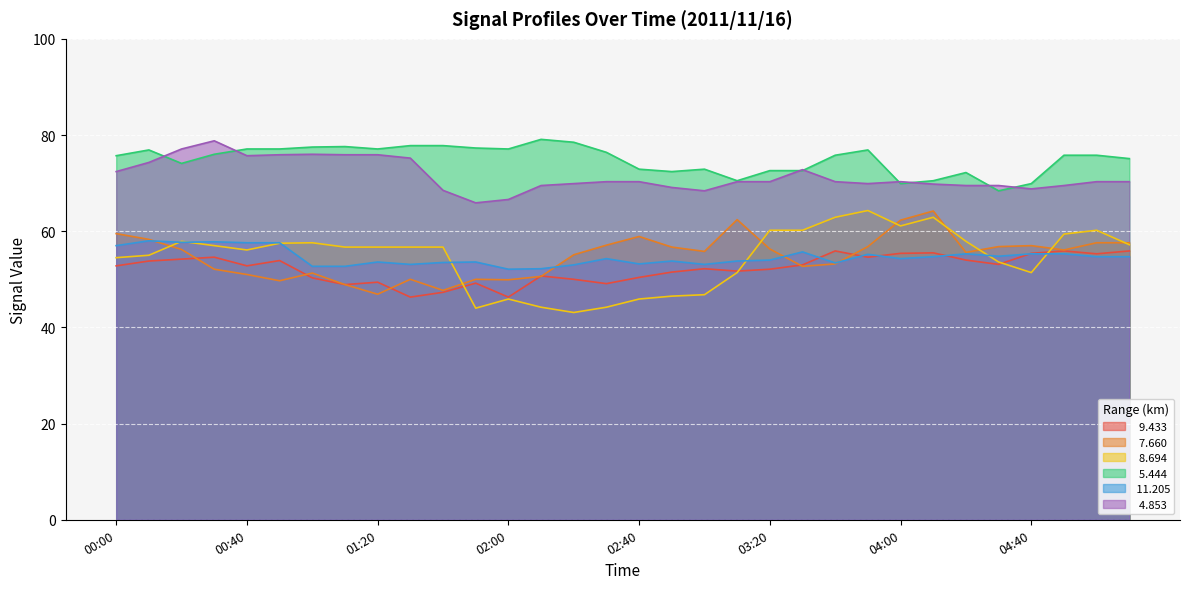

What is the value of the   7.660 point at the 20th from the left?

62.4